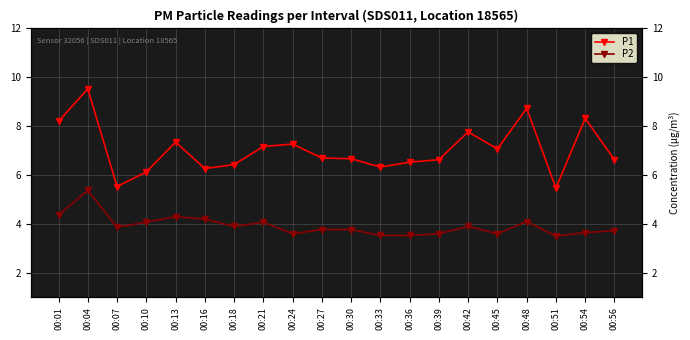

Reading left to right, transcribe all the data shown in this chart.

P1: 00:01=8.2	00:04=9.5	00:07=5.5	00:10=6.1	00:13=7.3	00:16=6.3	00:18=6.4	00:21=7.2	00:24=7.3	00:27=6.7	00:30=6.7	00:33=6.3	00:36=6.5	00:39=6.6	00:42=7.8	00:45=7.1	00:48=8.7	00:51=5.5	00:54=8.3	00:56=6.6
P2: 00:01=4.4	00:04=5.4	00:07=3.9	00:10=4.1	00:13=4.3	00:16=4.2	00:18=3.9	00:21=4.1	00:24=3.6	00:27=3.8	00:30=3.8	00:33=3.5	00:36=3.5	00:39=3.6	00:42=3.9	00:45=3.6	00:48=4.1	00:51=3.5	00:54=3.6	00:56=3.7